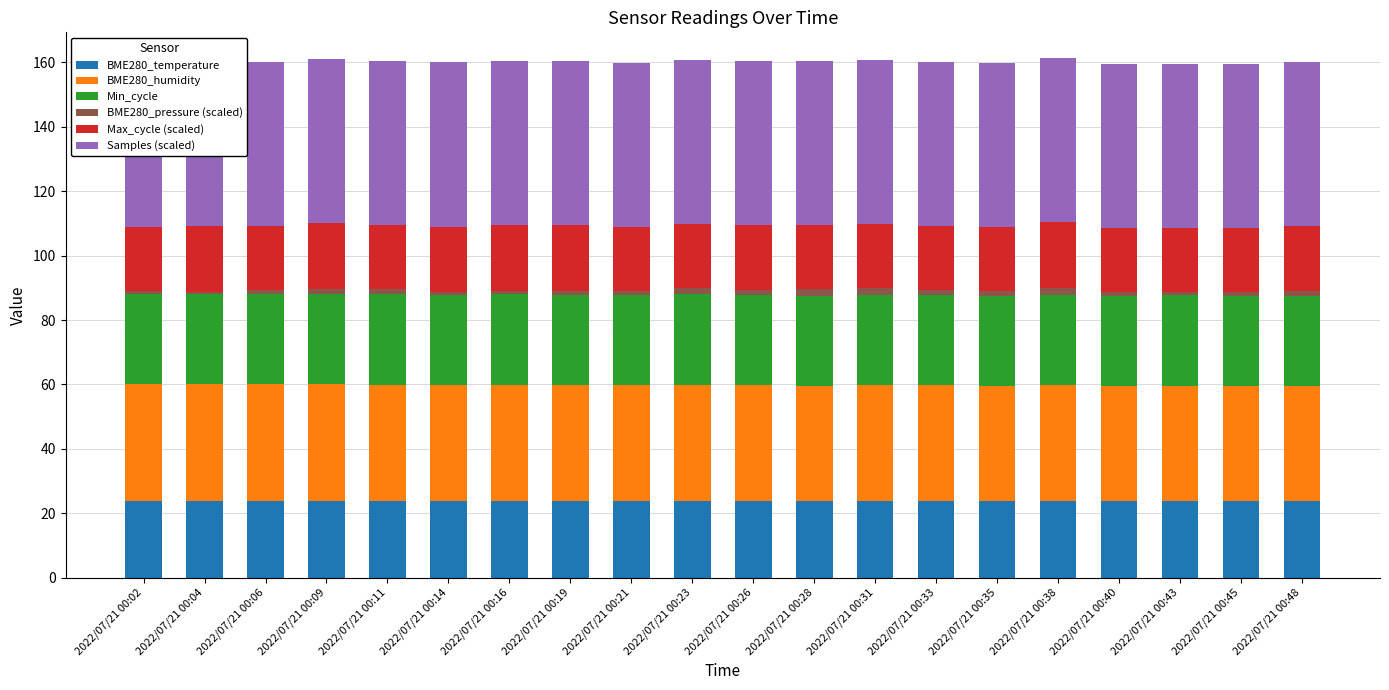

What is the maximum value shown in the chart?

51.0